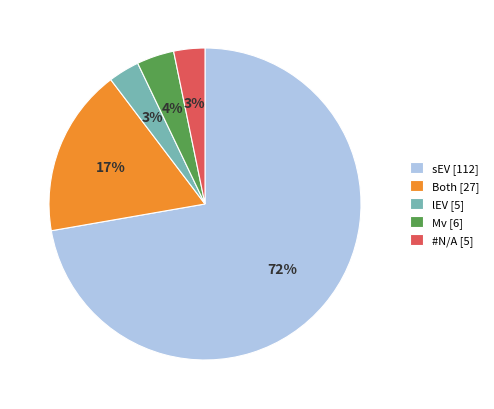

True or false: #N/A [5] accounts for 11% of the total.

False